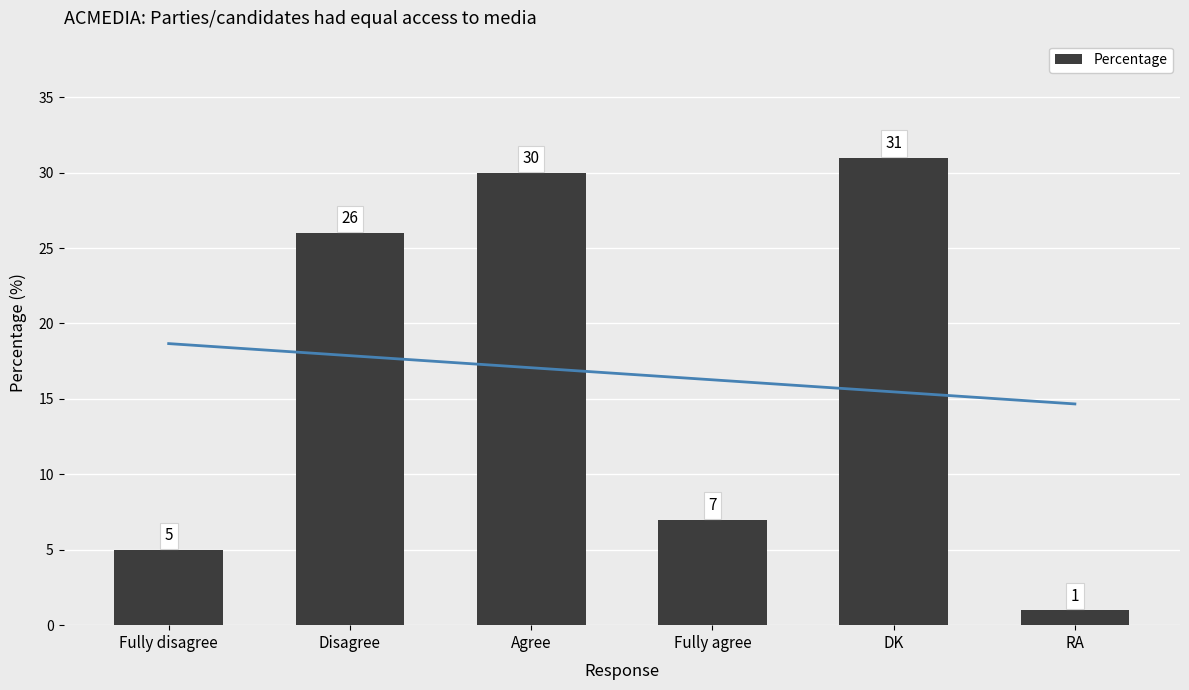

Count the number of data series in this chart.

1